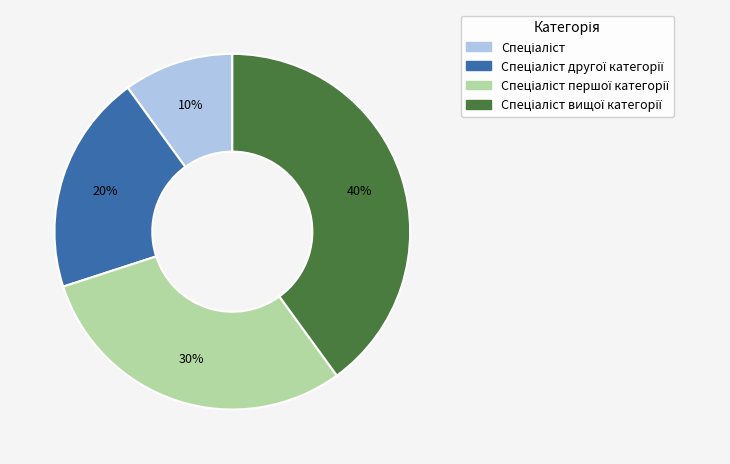

Is there a majority slice in this chart?

No